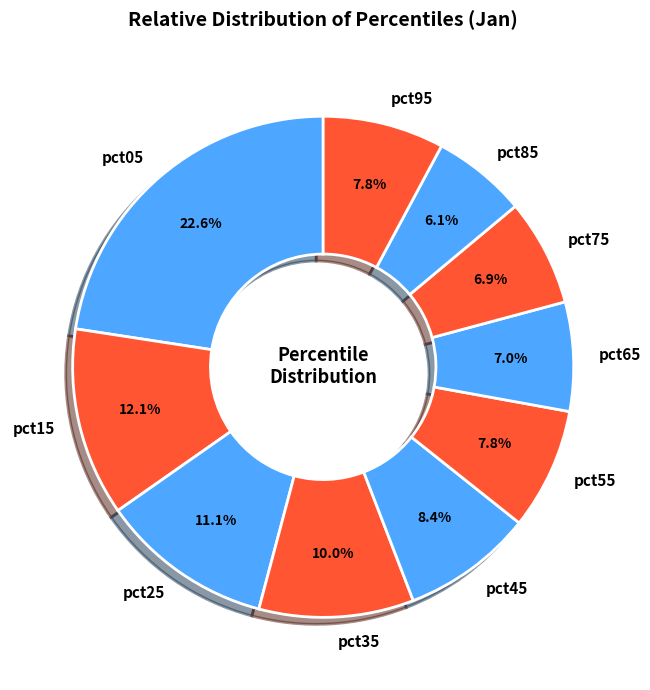

Is pct15 the majority of the pie?

No